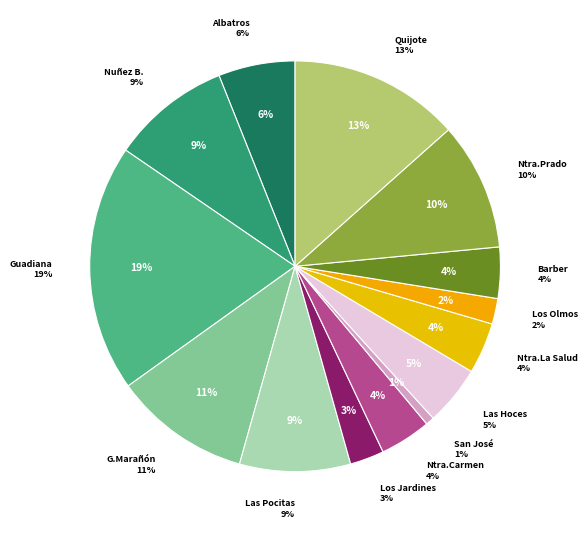

Rank the categories by value from lowest to highest.

C.May. San José, R.M. Los Olmos, R.M. Los Jardines, R.M. Ntra.Sra.Carmen, C.Ocup. Ntra.Sra. La Salud, R.M. Barber, R.M. Las Hoces, CADIG Albatros, R.M. Las Pocitas del Prior, R.M. Nuñez de Balboa, R.M. Ntra.Sra.Prado, R.M. Gregorio Marañón, R.M. Quijote y Sancho, C.R. Guadiana